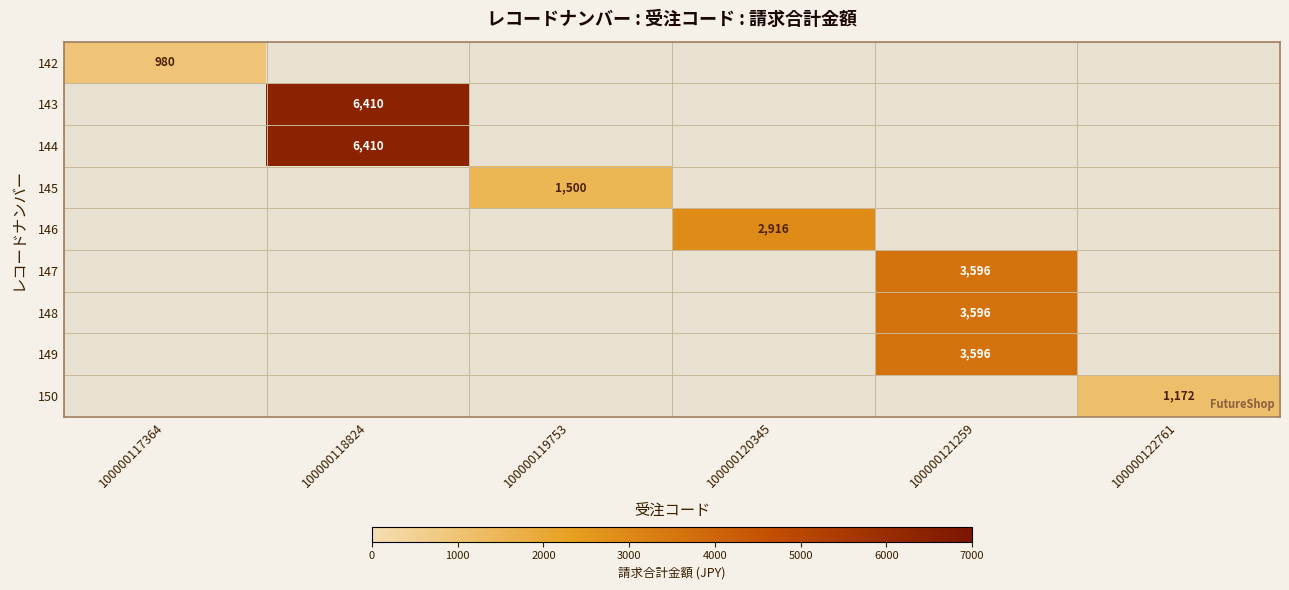

At which category does the chart reach its minimum across all series?

100000117364